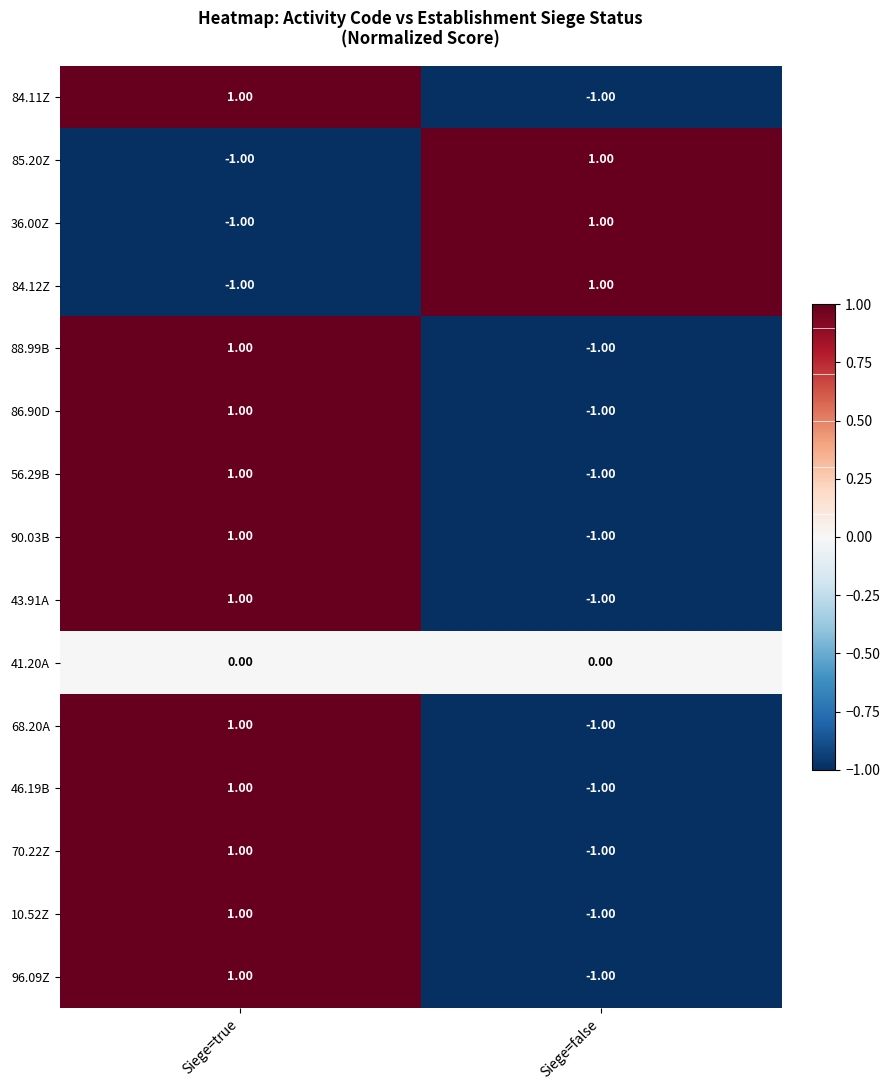

Where is 85.20Z nearest to the value 0?

Siege=true